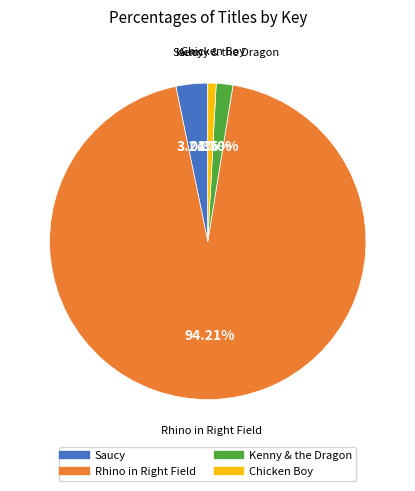

To the nearest percent, what portion does Saucy represent?

3%